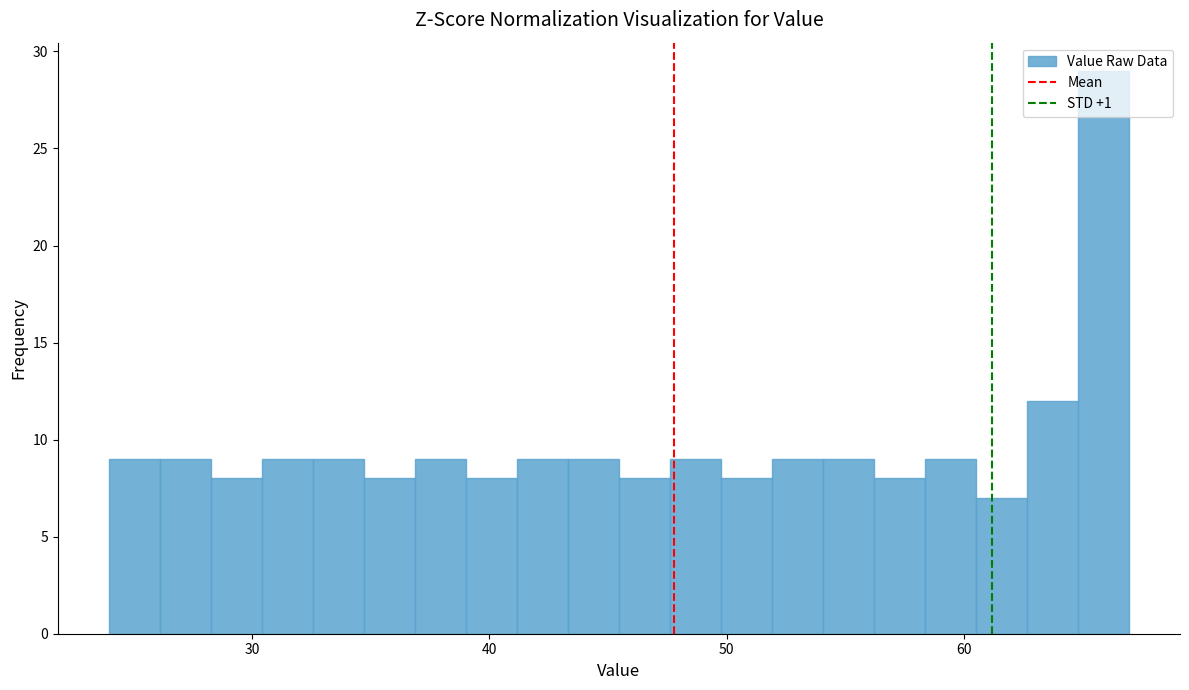

Around what value on the x-axis is the tallest bar? Give the approximate position of its centre, as read against the axis.

66